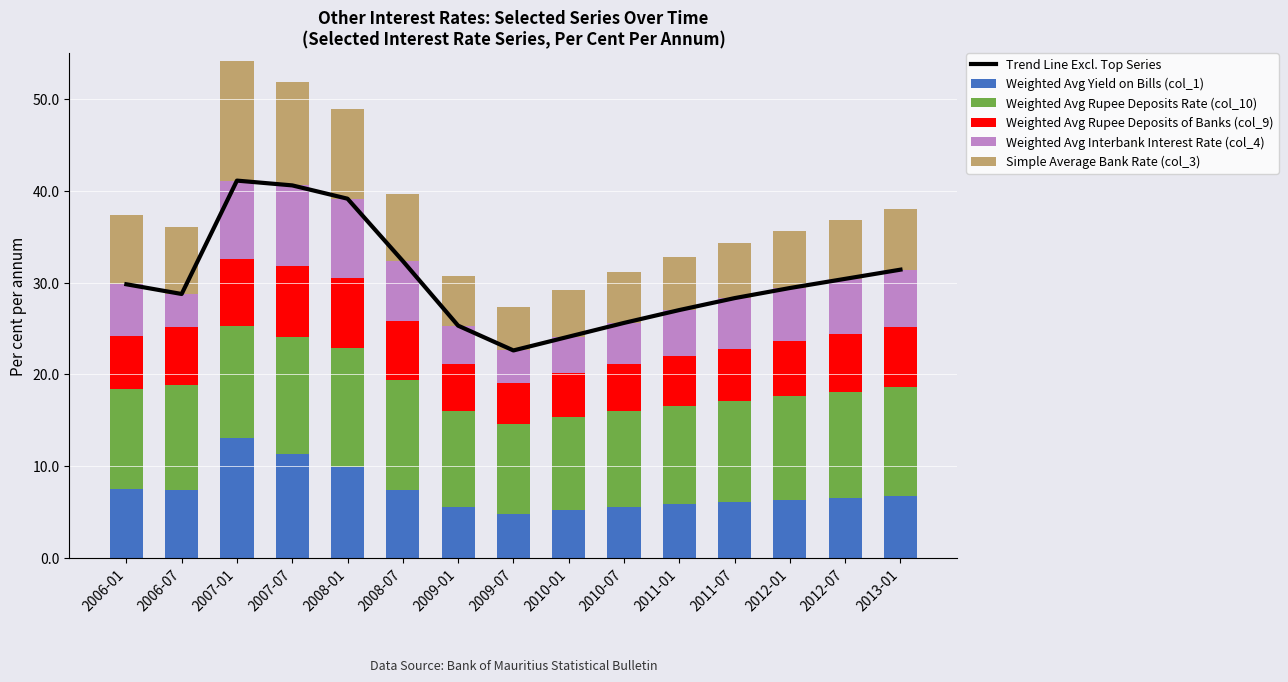

The Weighted Avg Yield on Bills (col_1) series shows 5.9 at 2011-01. True or false?

True